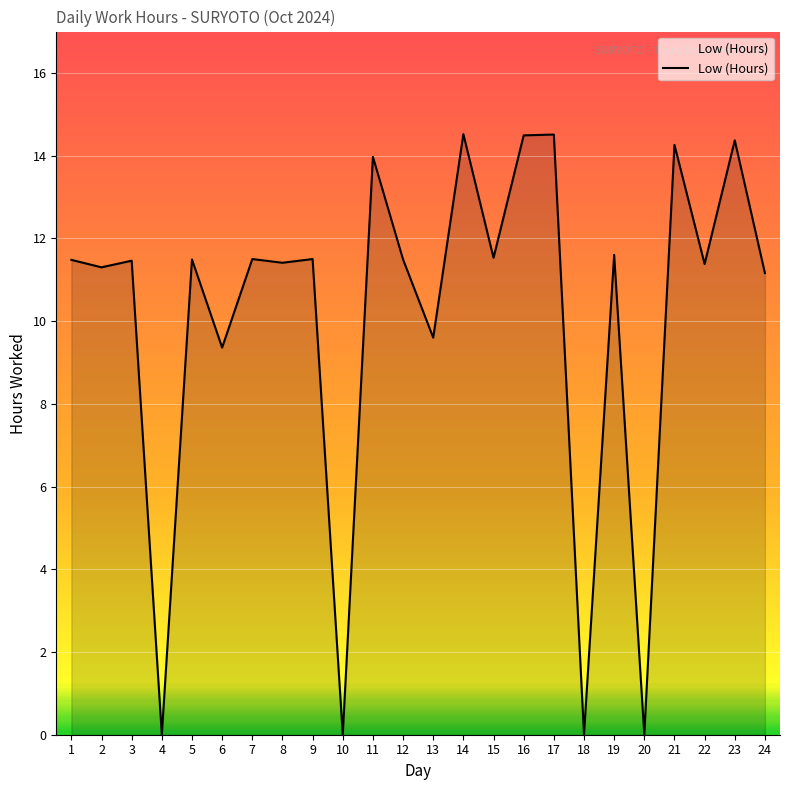

What is the change in value from 13 to 24?

+1.6